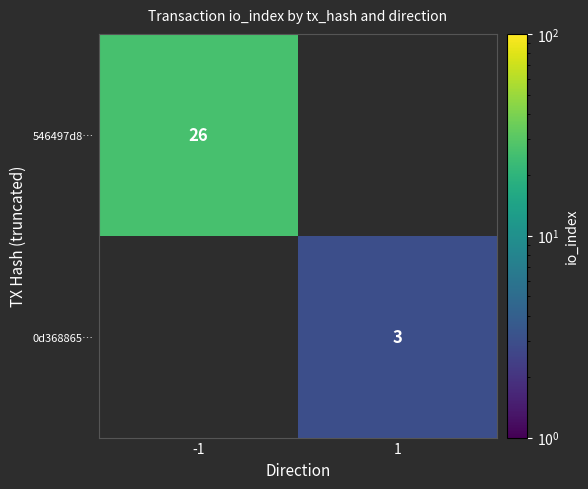

True or false: 546497d8… has a value of 39 at -1.

False